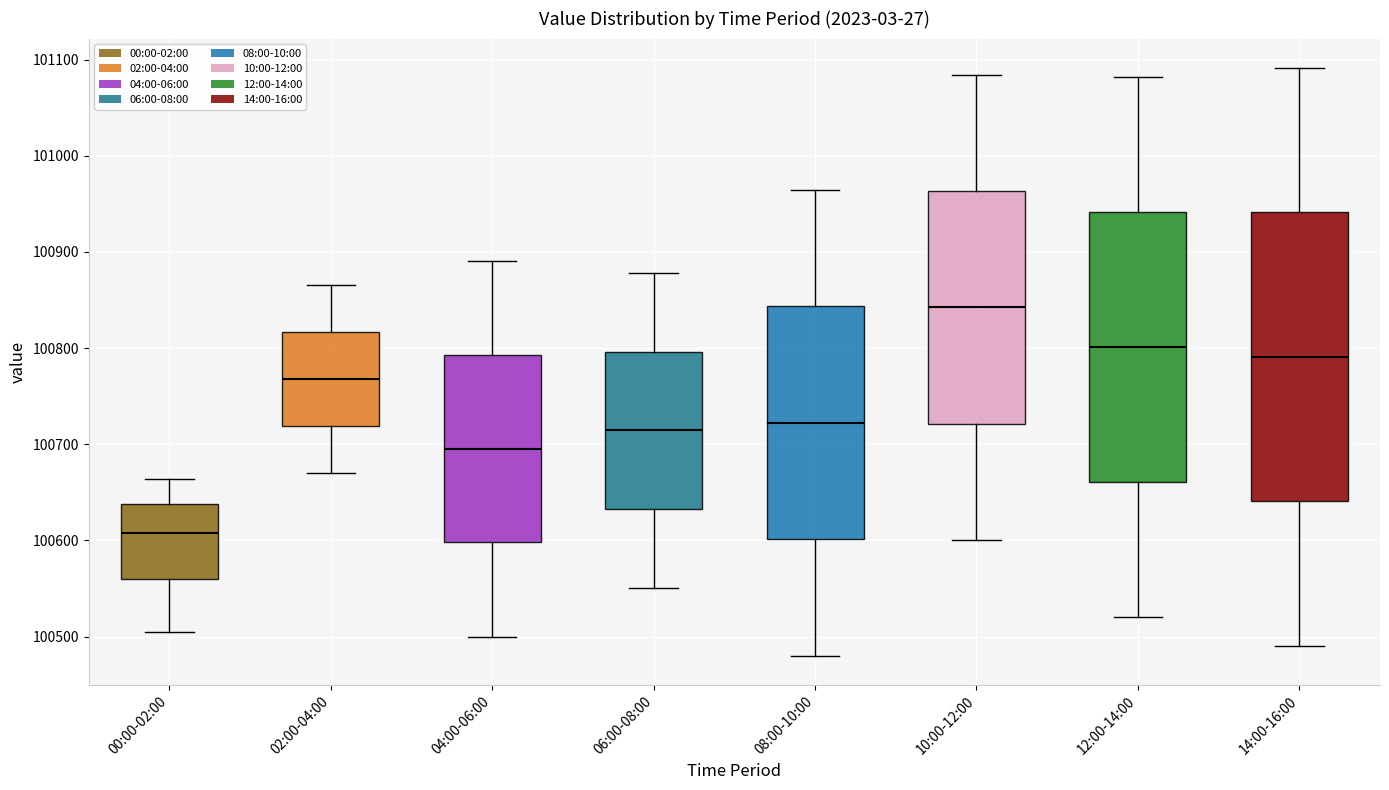

Where does the lower whisker of the box for 08:00-10:00 end on the y-axis? The values are not printed on the chart, so give them approximately, as read against the axis.

100480